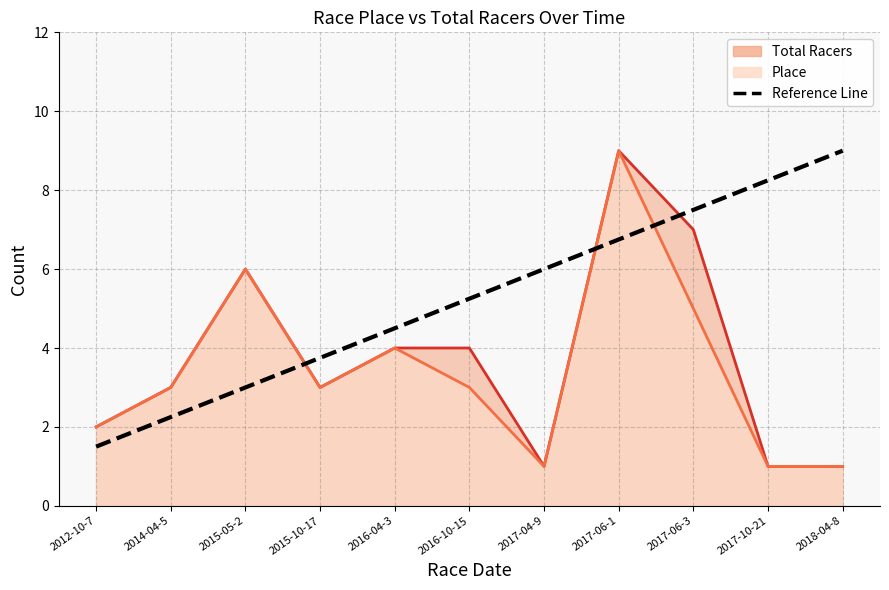

True or false: the data shows 3.0 at 2015-05-2.

True